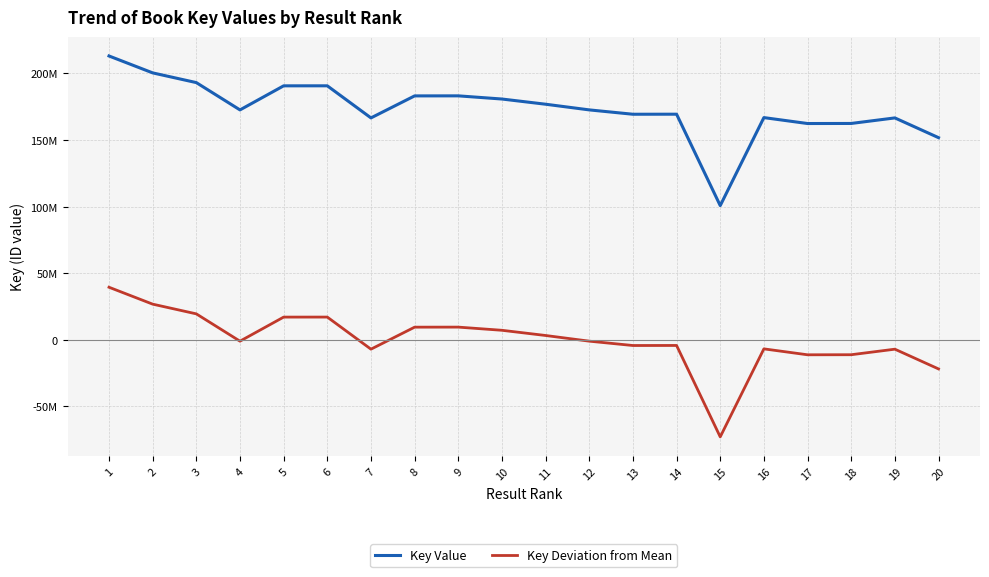

What are all the series names shown in the legend?

Key Value, Key Deviation from Mean